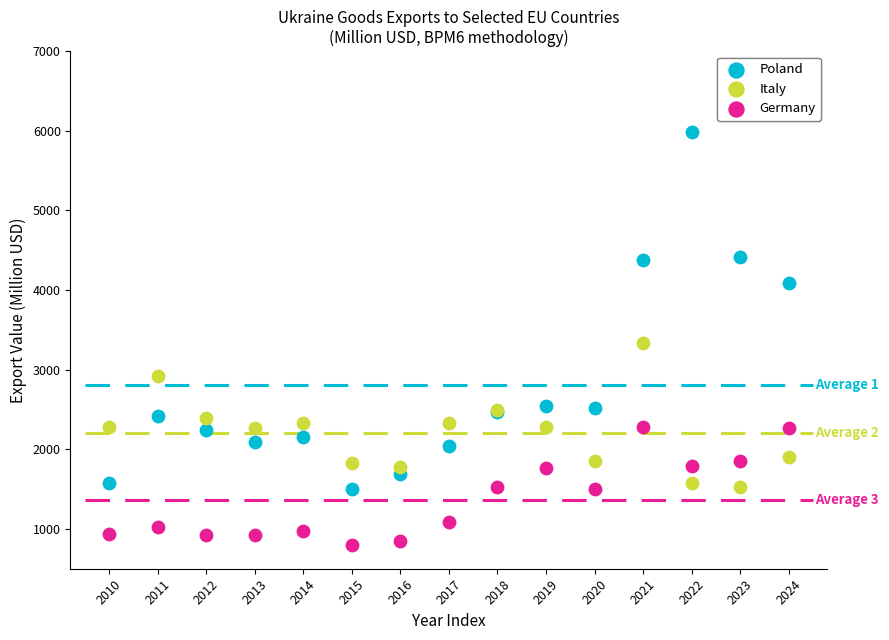

Which series contains the lowest Y value?

Germany